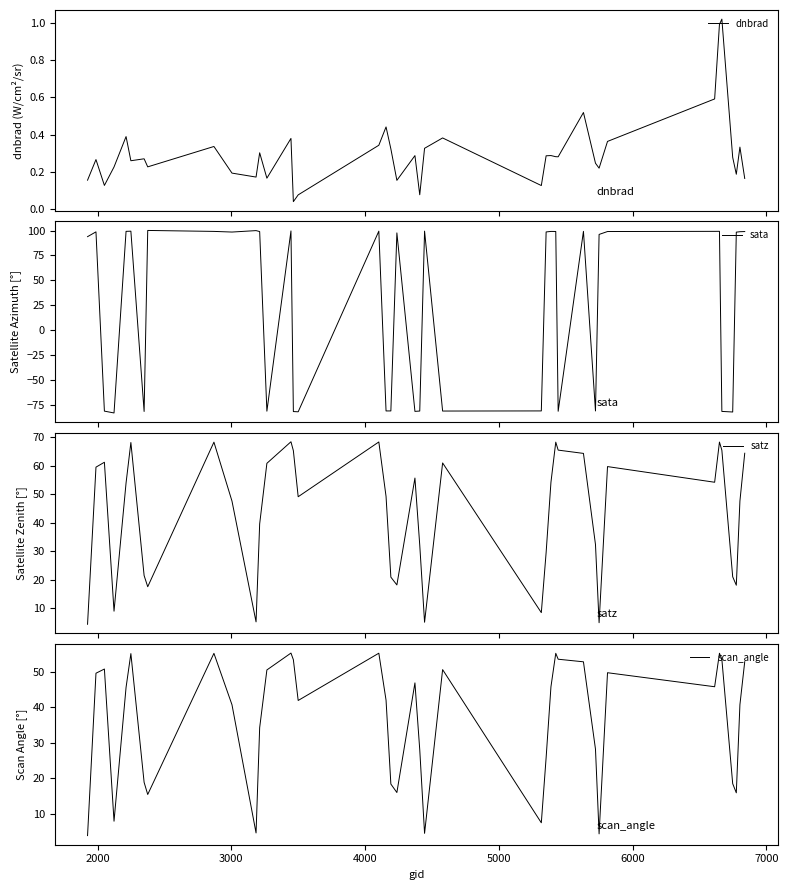

What is the highest value of the satz series?

68.3